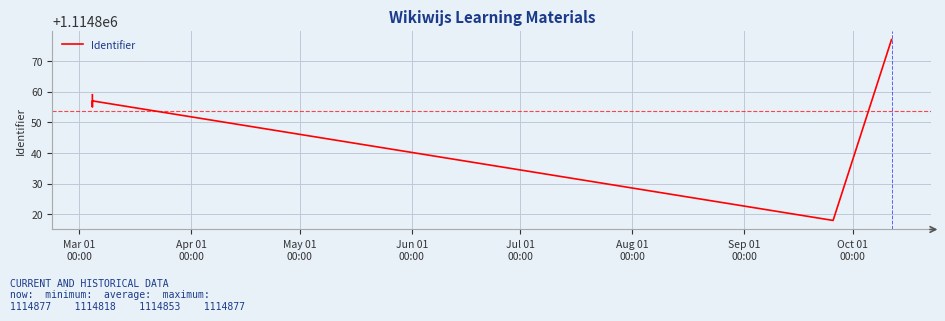

What is the average value?

1114854